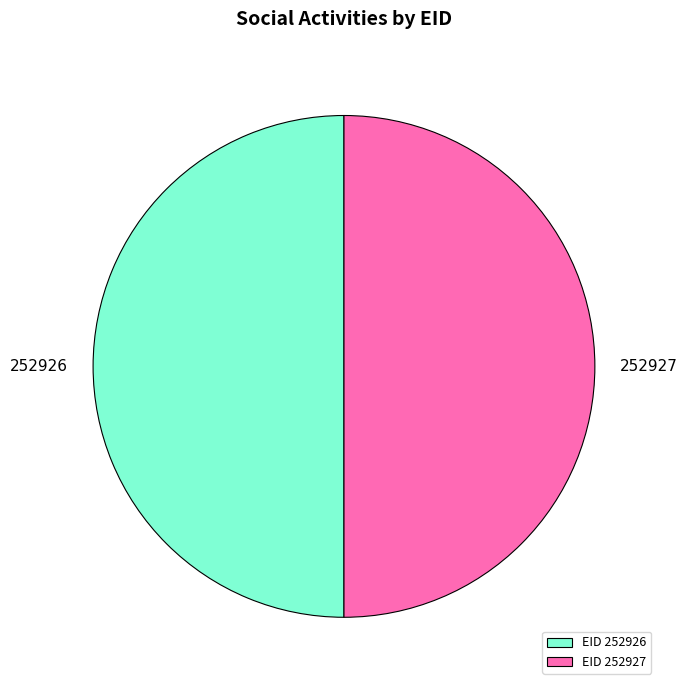

True or false: EID 252927 accounts for 37% of the total.

False